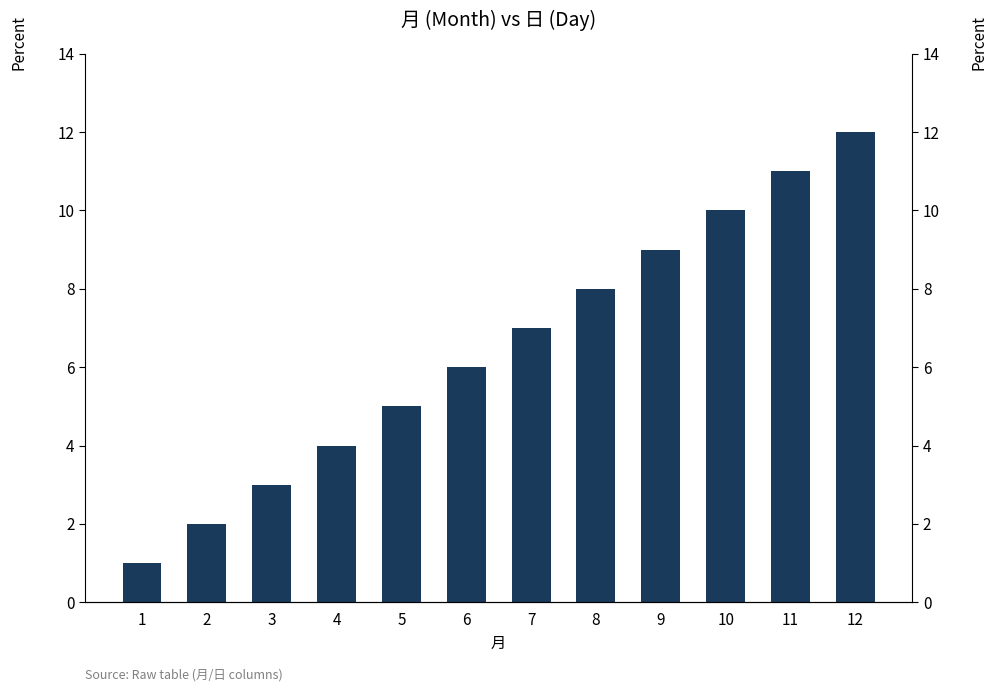

What is the minimum value shown in the chart?

1